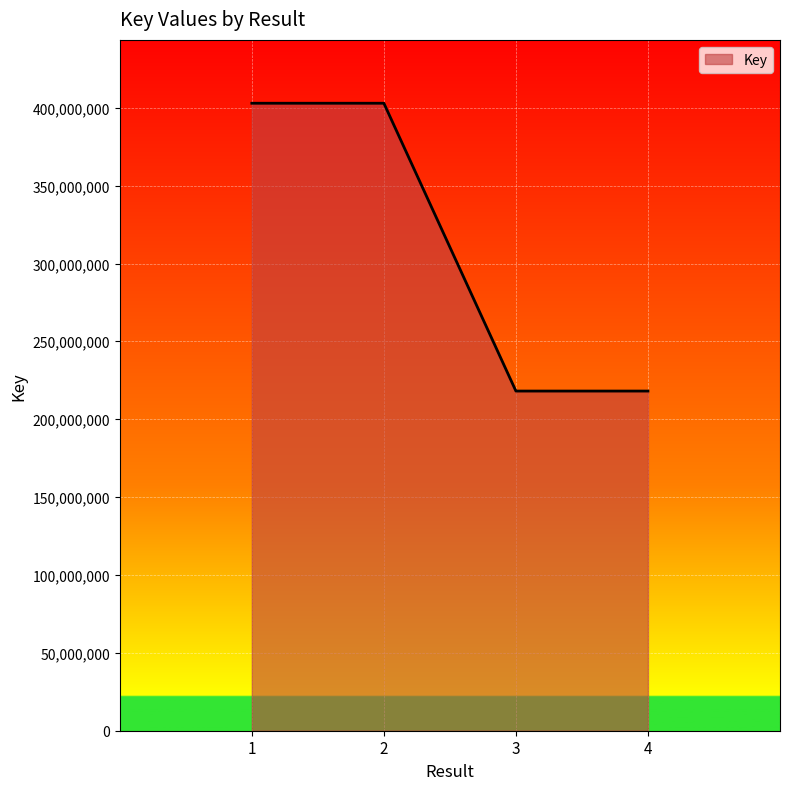

What is the minimum value shown in the chart?

218126708